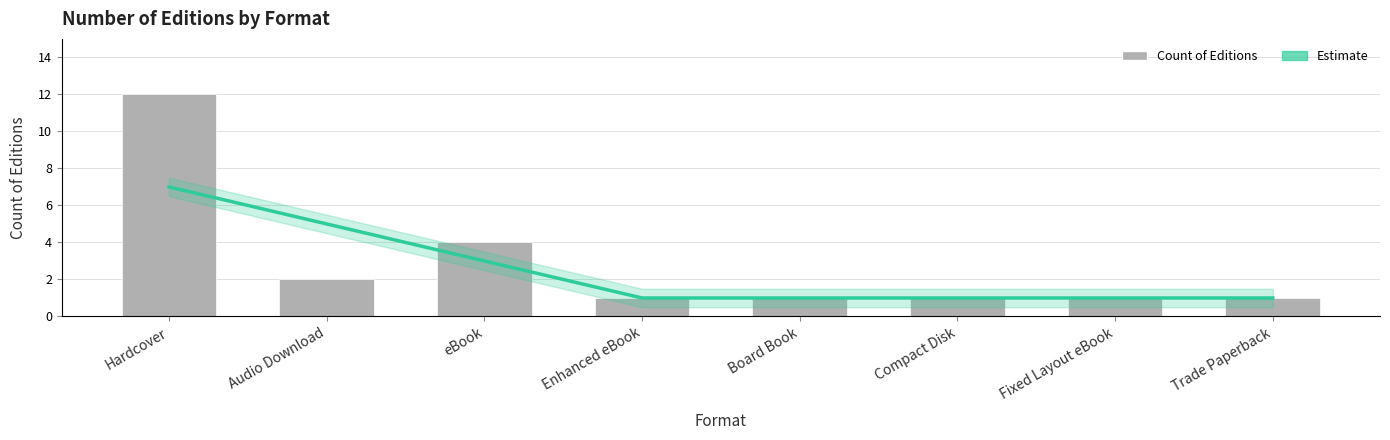

True or false: Estimate has a value of 1 at Fixed Layout eBook.

True